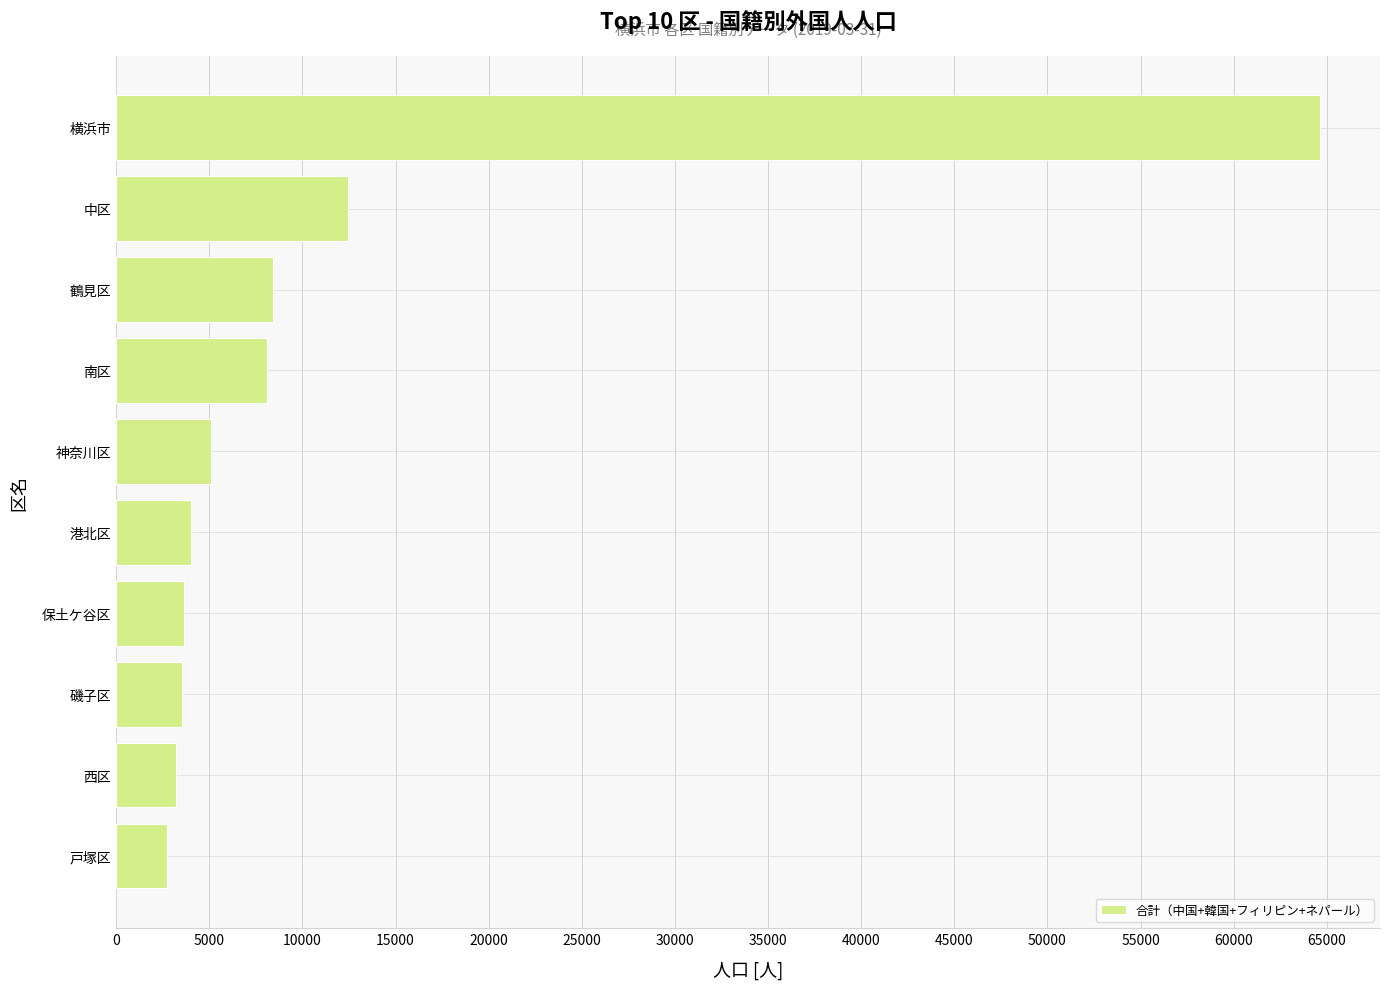

Which label corresponds to the largest value in the chart?

横浜市